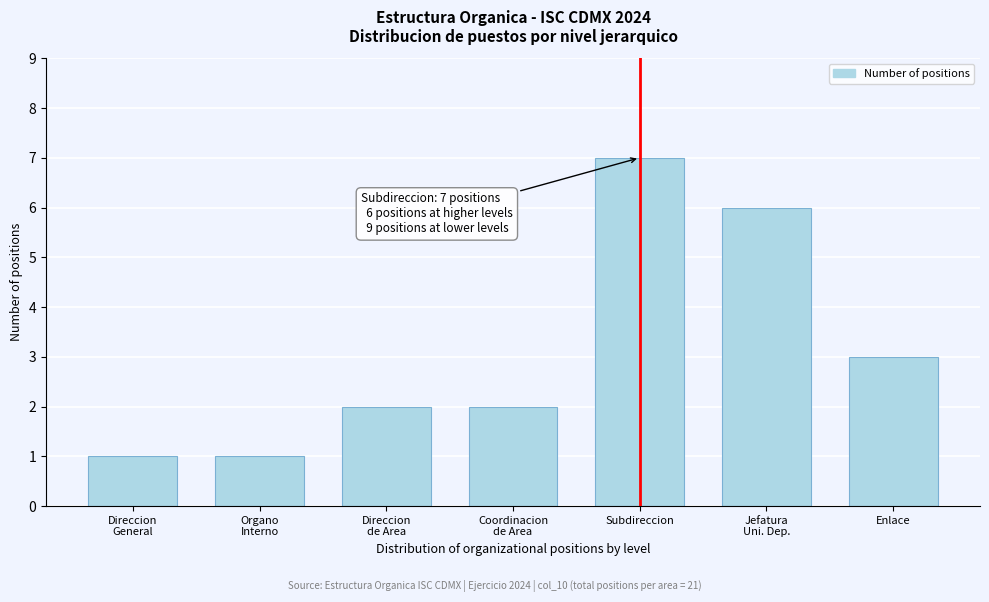

What is the greatest value displayed?

7